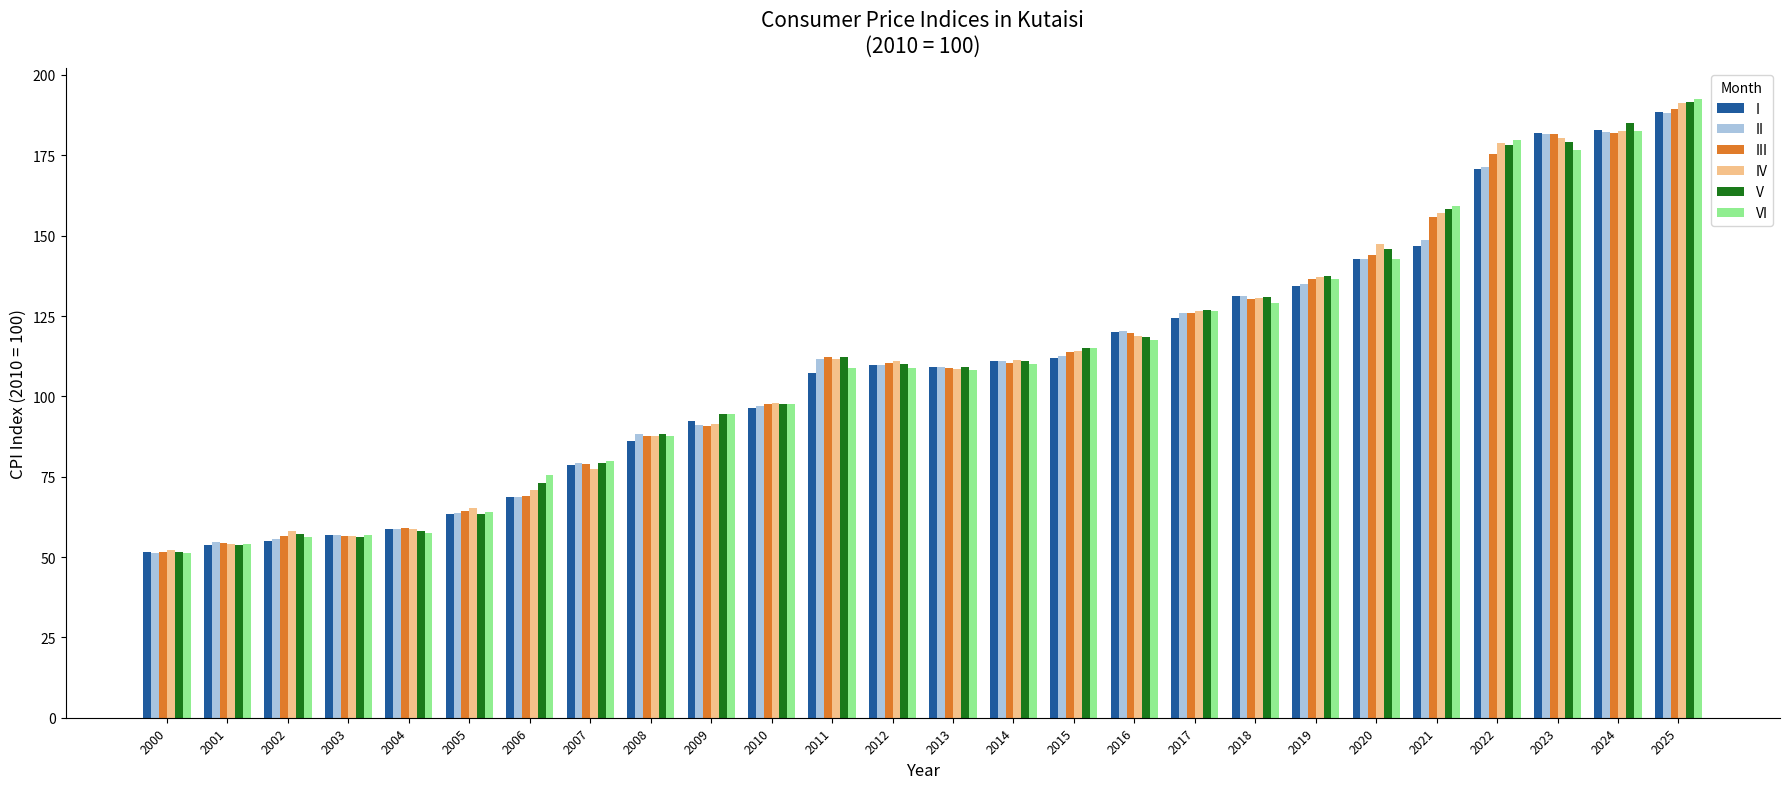

The IV series shows 110.9 at 2012. True or false?

True